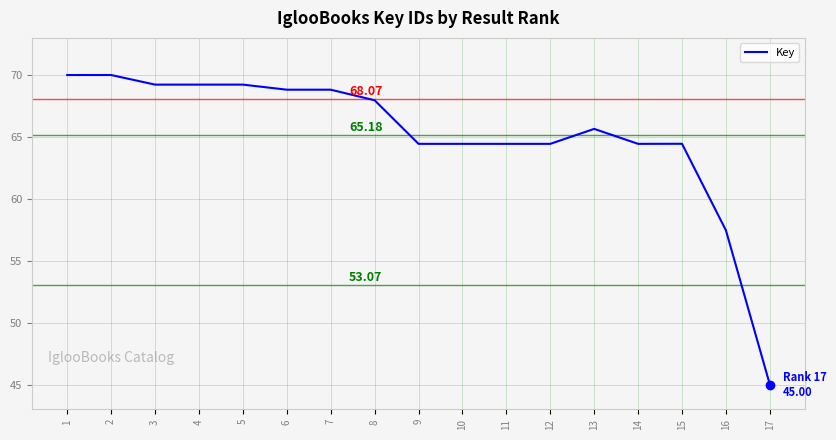

Which has a higher value, 15 or 17?

15